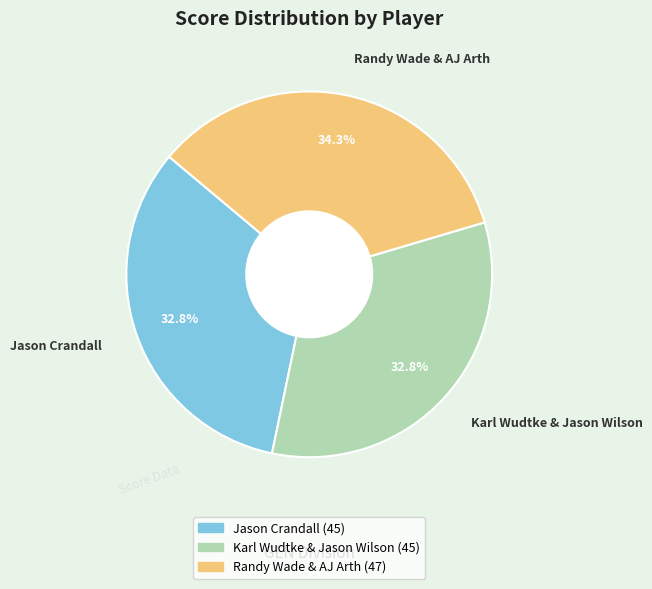

To the nearest percent, what percentage of the pie is Karl Wudtke & Jason Wilson?

33%